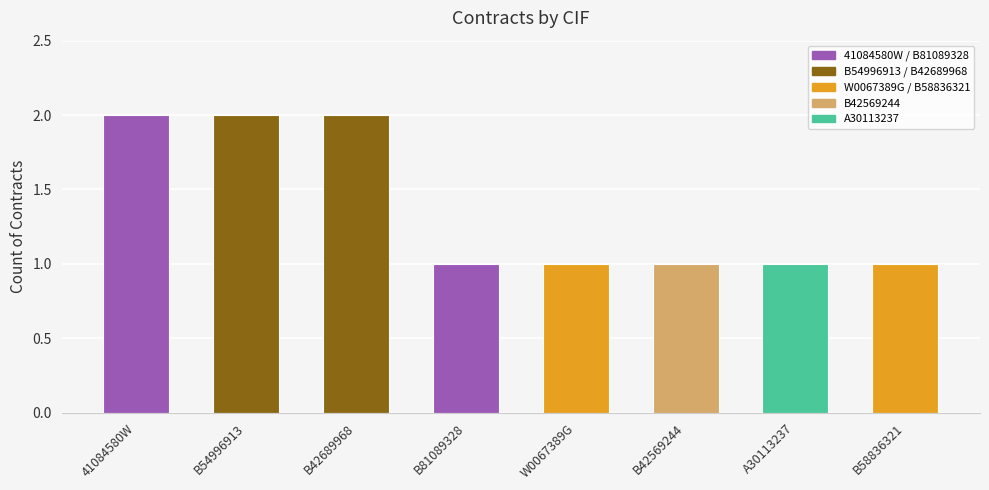

At which label is the value closest to 1?

B81089328